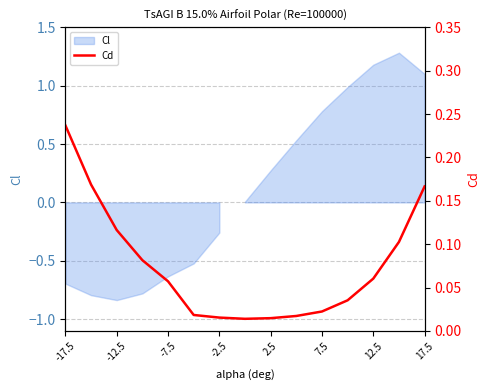

Reading right to left, transcribe all the data shown in this chart.

0.2	0.1	0.1	0.0	0.0	0.0	0.0	0.0	0.0	0.0	0.1	0.1	0.1	0.2	0.2